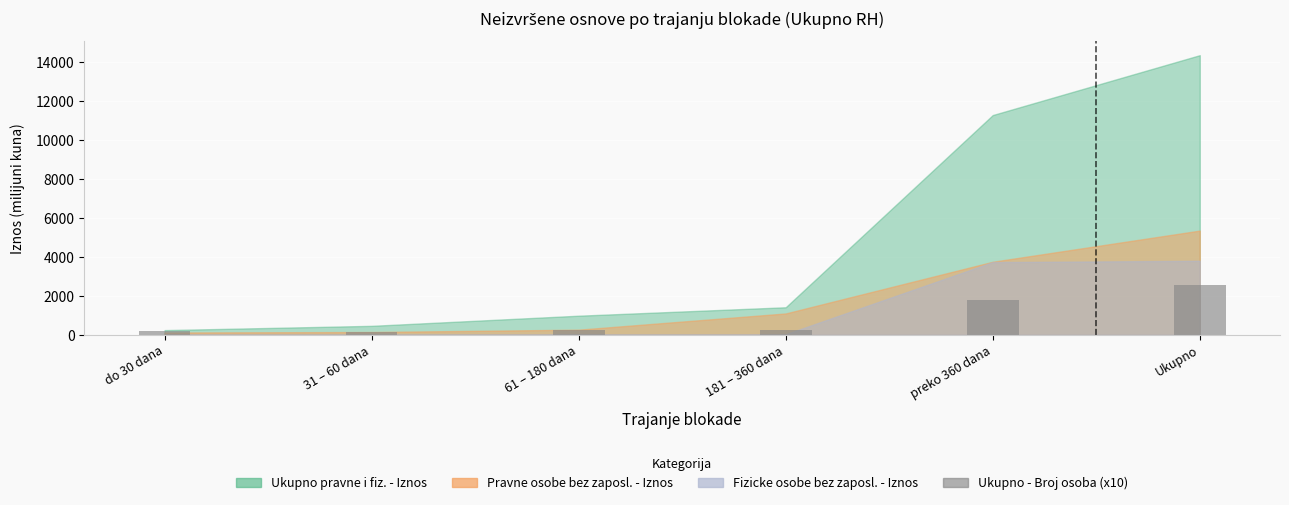

What is the sum of all values?

5113.2